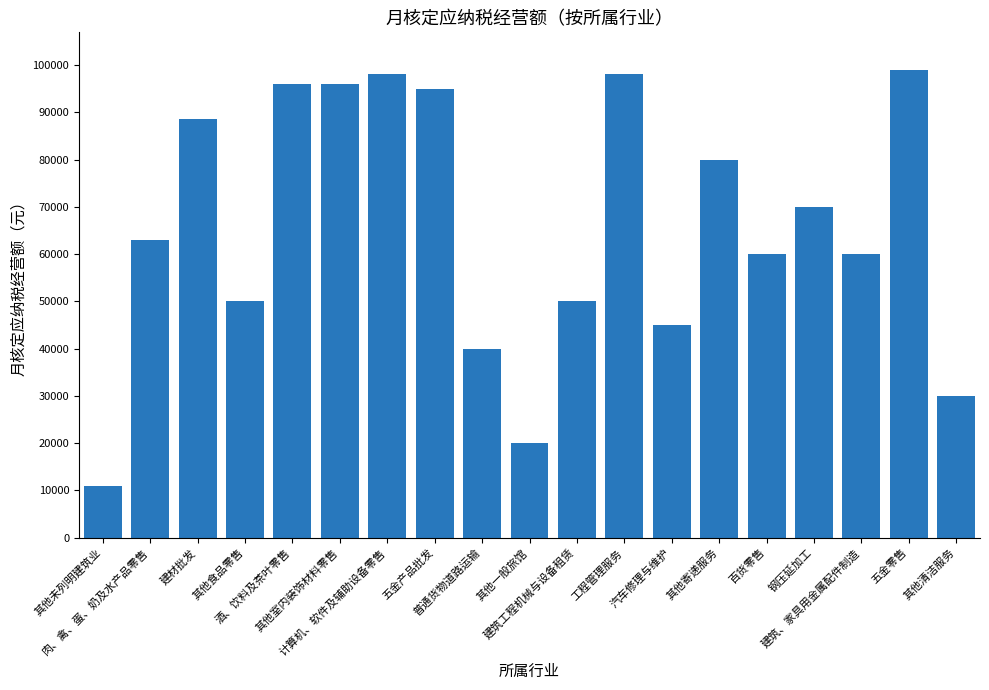

Count the number of categories in the chart.

19